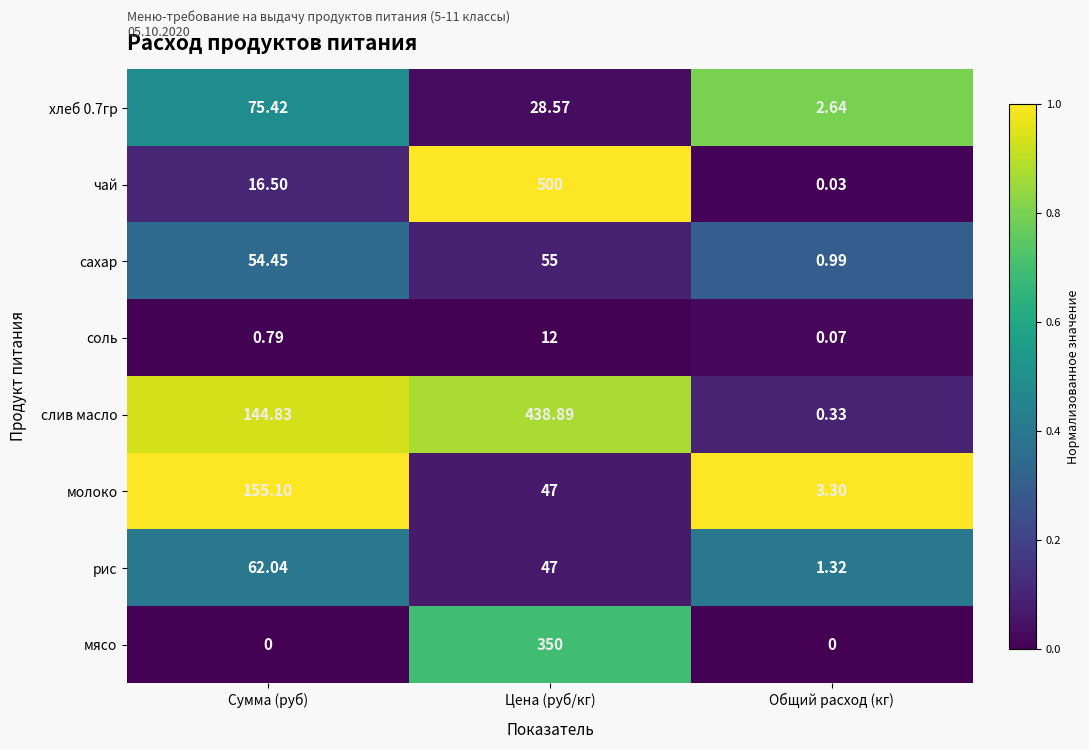

At which label does сахар reach its peak?

Цена (руб/кг)